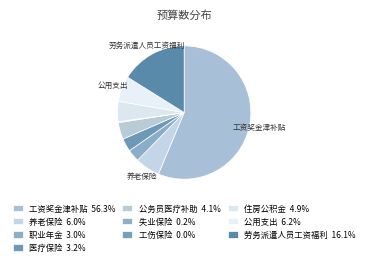

Rank the categories by value from lowest to highest.

工伤保险, 失业保险, 职业年金, 医疗保险, 公务员医疗补助, 住房公积金, 养老保险, 公用支出, 劳务派遣人员工资福利, 工资奖金津补贴